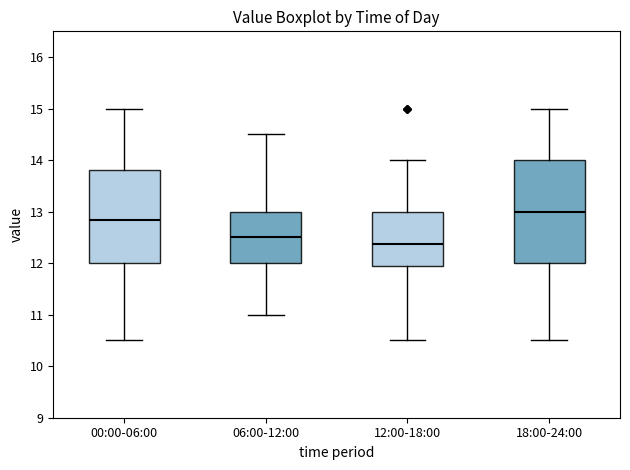

Reading left to right, read every box against the y-axis: the position of its median line, the range the box covers, and the ends of its whiskers. The values are not printed on the chart, so give them approximately, as read against the axis.

00:00-06:00: median 12.8, box 12.0 to 13.8, whiskers 10.5 to 15.0
06:00-12:00: median 12.5, box 12.0 to 13.0, whiskers 11.0 to 14.5
12:00-18:00: median 12.4, box 11.9 to 13.0, whiskers 10.5 to 14.0
18:00-24:00: median 13.0, box 12.0 to 14.0, whiskers 10.5 to 15.0